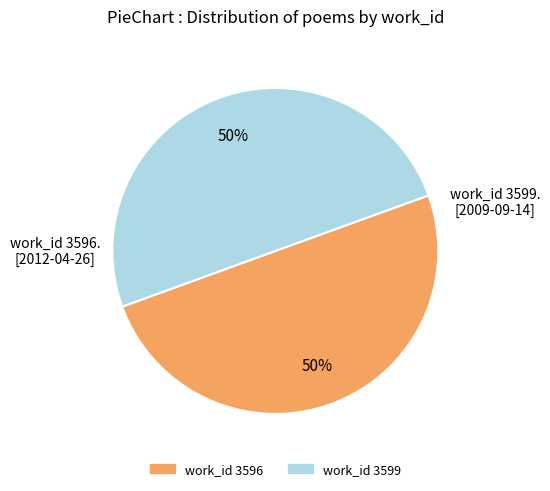

To the nearest percent, what is the average slice percentage?

50%